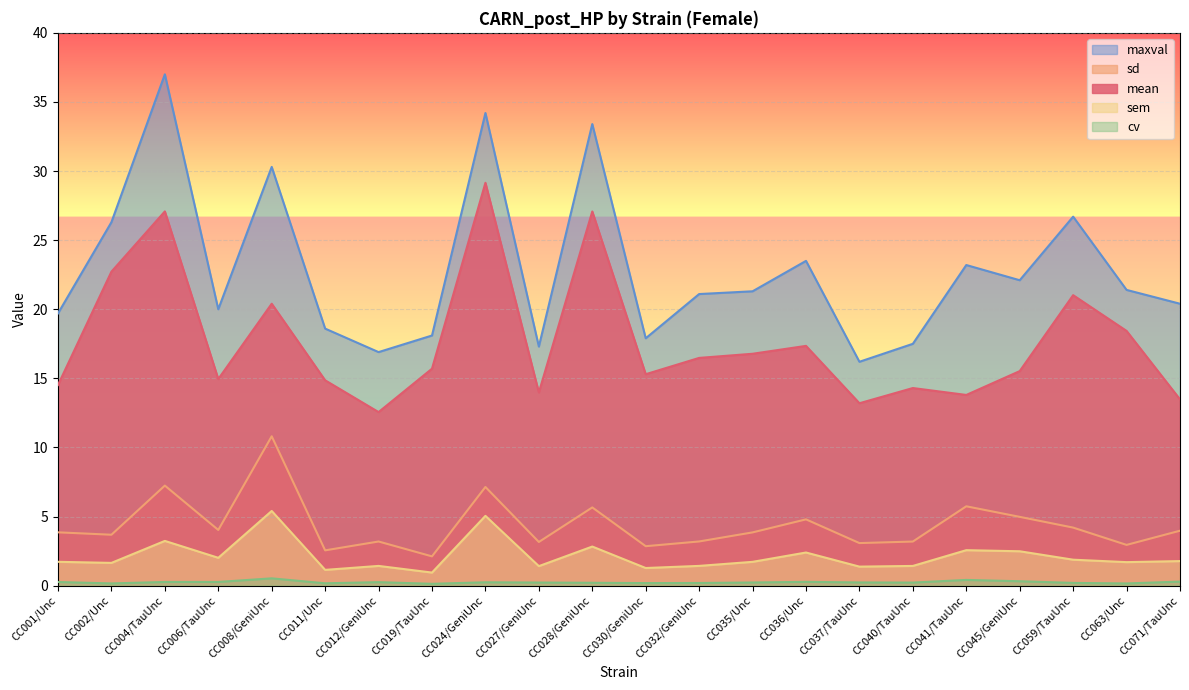

Reading right to left, list all the values displayed in this chart.

mean: 13.5	18.4	21.0	15.5	13.8	14.3	13.2	17.4	16.8	16.5	15.3	27.1	14.0	29.1	15.7	12.6	14.9	20.4	14.9	27.1	22.7	14.5
sd: 4.0	3.0	4.2	5.0	5.7	3.2	3.1	4.8	3.9	3.2	2.9	5.7	3.2	7.1	2.1	3.2	2.6	10.8	4.0	7.2	3.7	3.9
sem: 1.8	1.7	1.9	2.5	2.6	1.4	1.4	2.4	1.7	1.4	1.3	2.8	1.4	5.0	0.9	1.4	1.1	5.4	2.0	3.2	1.6	1.7
cv: 0.3	0.2	0.2	0.3	0.4	0.2	0.2	0.3	0.2	0.2	0.2	0.2	0.2	0.2	0.1	0.3	0.2	0.5	0.3	0.3	0.2	0.3
maxval: 20.4	21.4	26.7	22.1	23.2	17.5	16.2	23.5	21.3	21.1	17.9	33.4	17.3	34.2	18.1	16.9	18.6	30.3	20.0	37.0	26.3	19.7